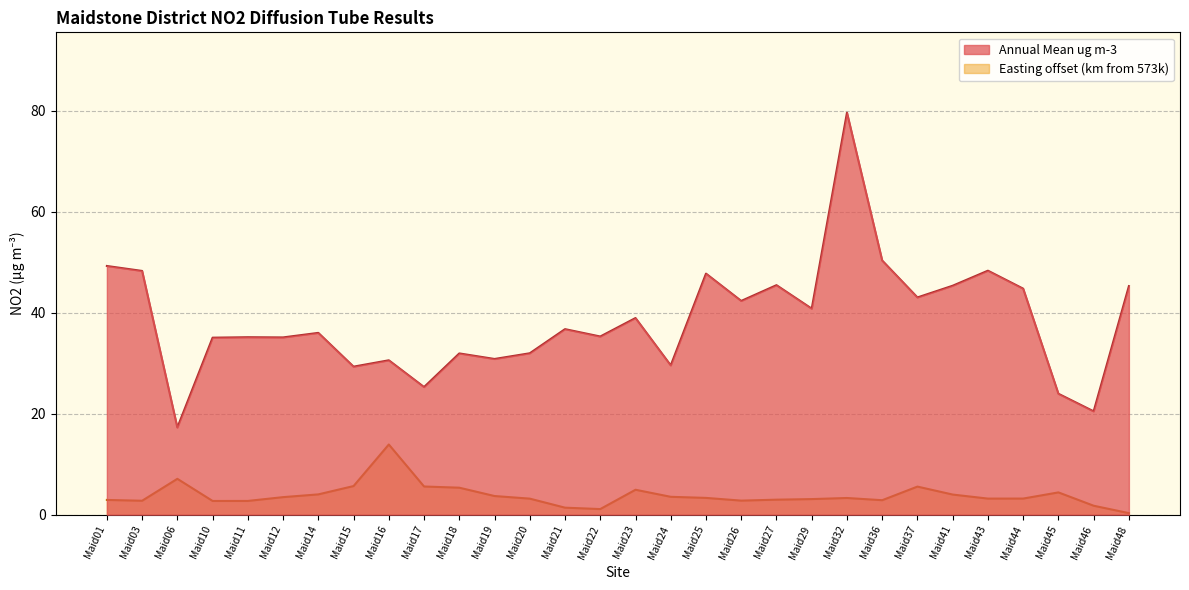

What is the difference between the Easting (scaled) values at Maid23 and Maid10?

2.2